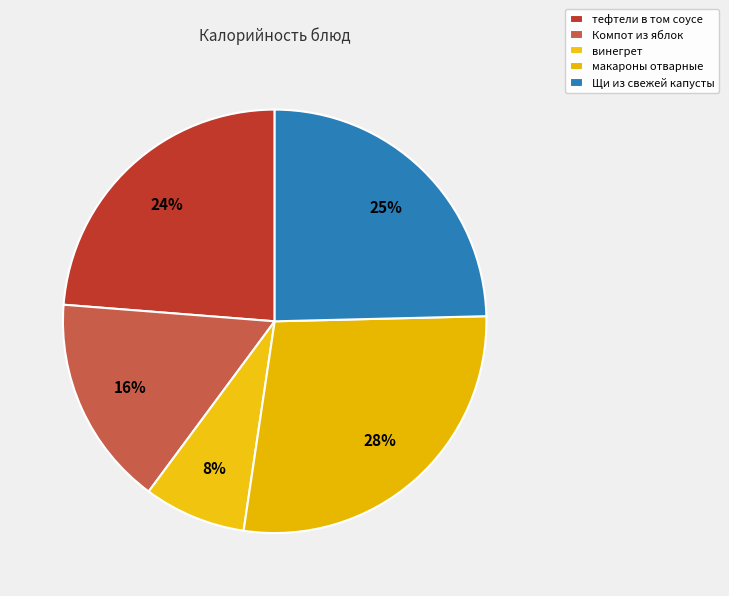

How many segments does this pie chart have?

5